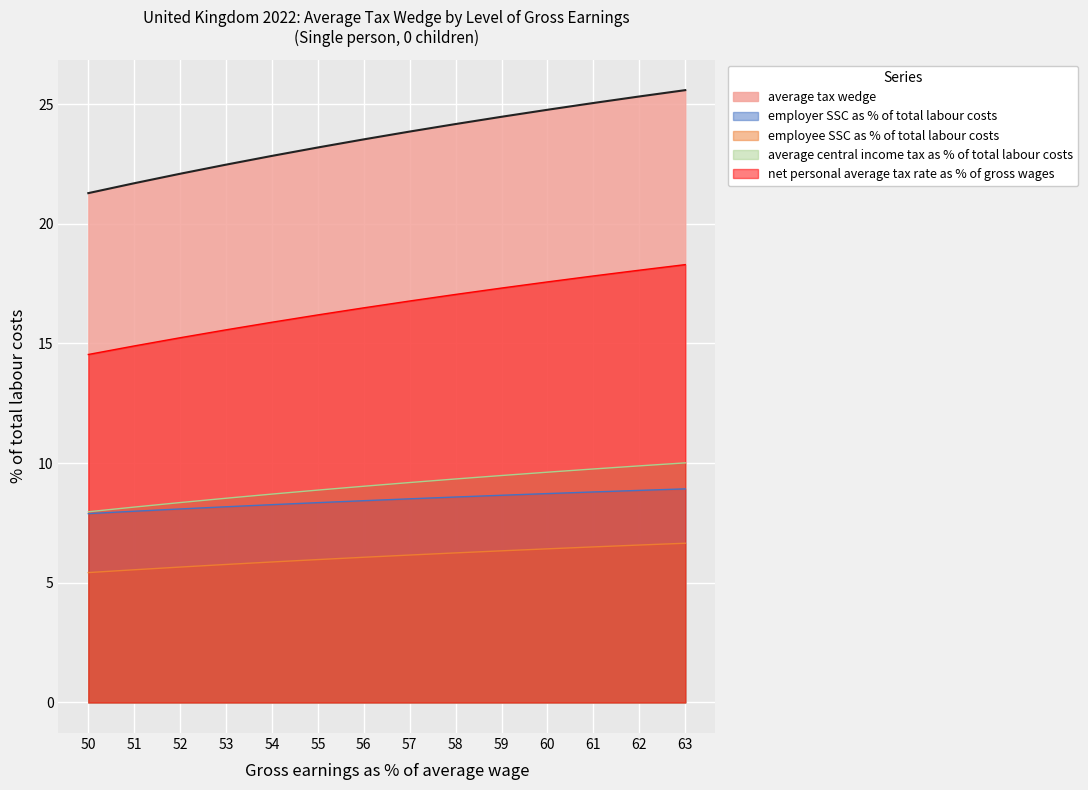

True or false: average tax wedge has a value of 15.1 at 54.

False